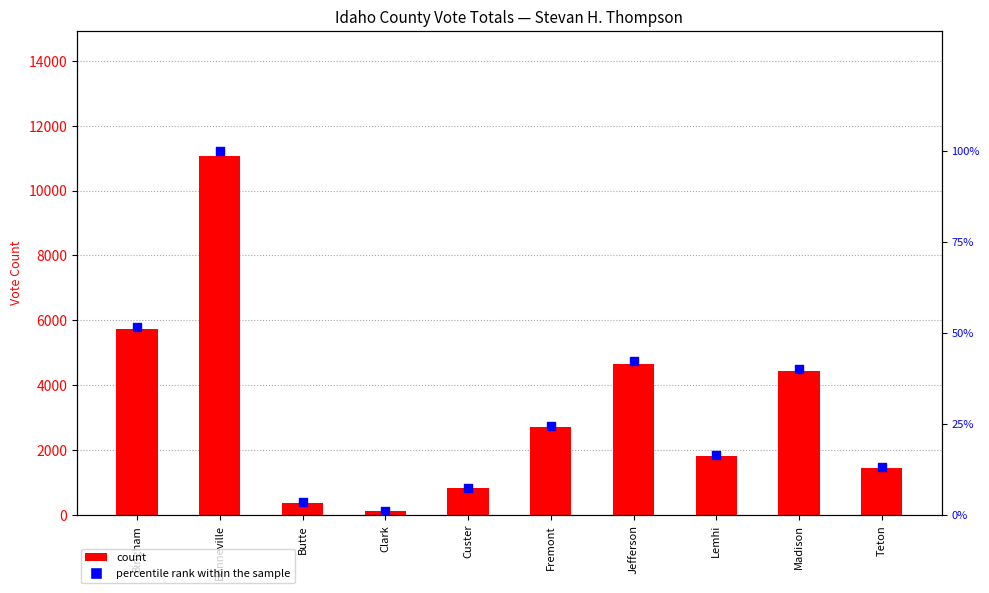

Which series reaches the maximum Y coordinate?

Votes (Stevan H. Thompson)